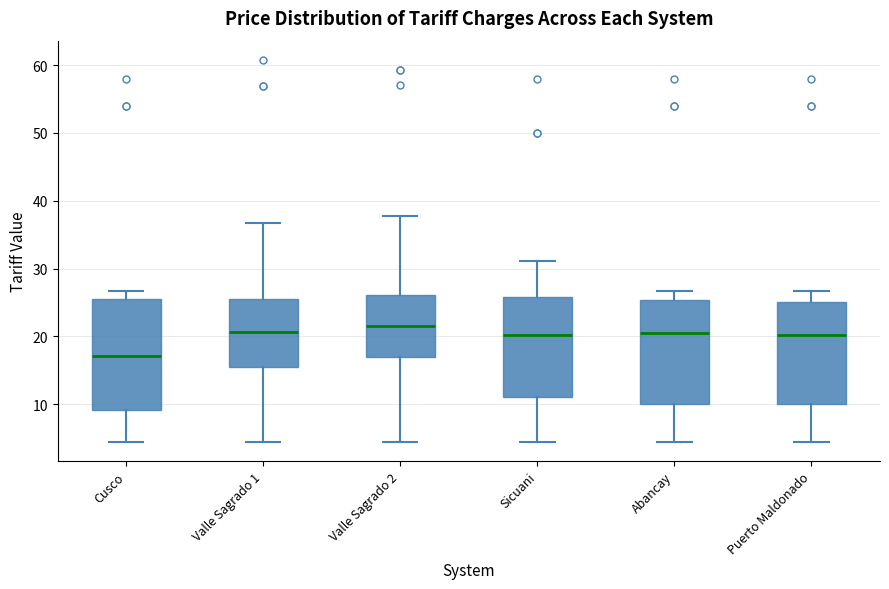

Reading left to right, transcribe this box plot: for each box, give where its median line is, the range the box spans, and where its two whiskers end, as read against the y-axis. The values are not printed on the chart, so give them approximately, as read against the axis.

Cusco: median 17, box 9 to 25, whiskers 4 to 27
Valle Sagrado 1: median 21, box 15 to 26, whiskers 4 to 37
Valle Sagrado 2: median 22, box 17 to 26, whiskers 4 to 38
Sicuani: median 20, box 11 to 26, whiskers 4 to 31
Abancay: median 21, box 10 to 25, whiskers 4 to 27
Puerto Maldonado: median 20, box 10 to 25, whiskers 4 to 27